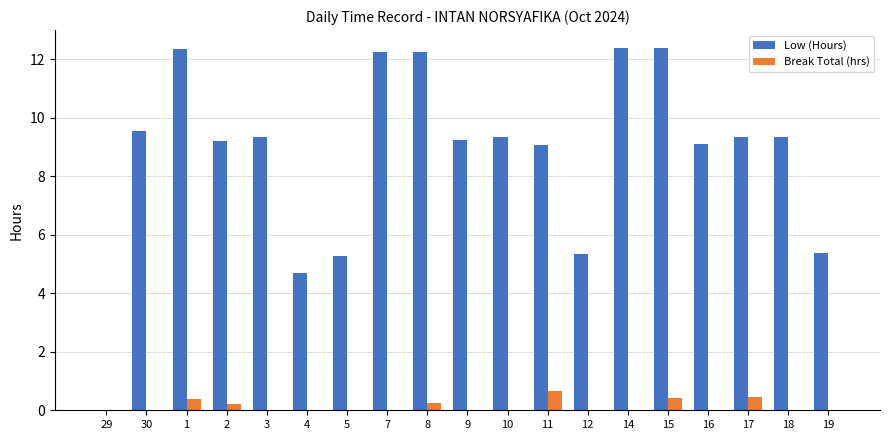

How many groups of bars are there?

19